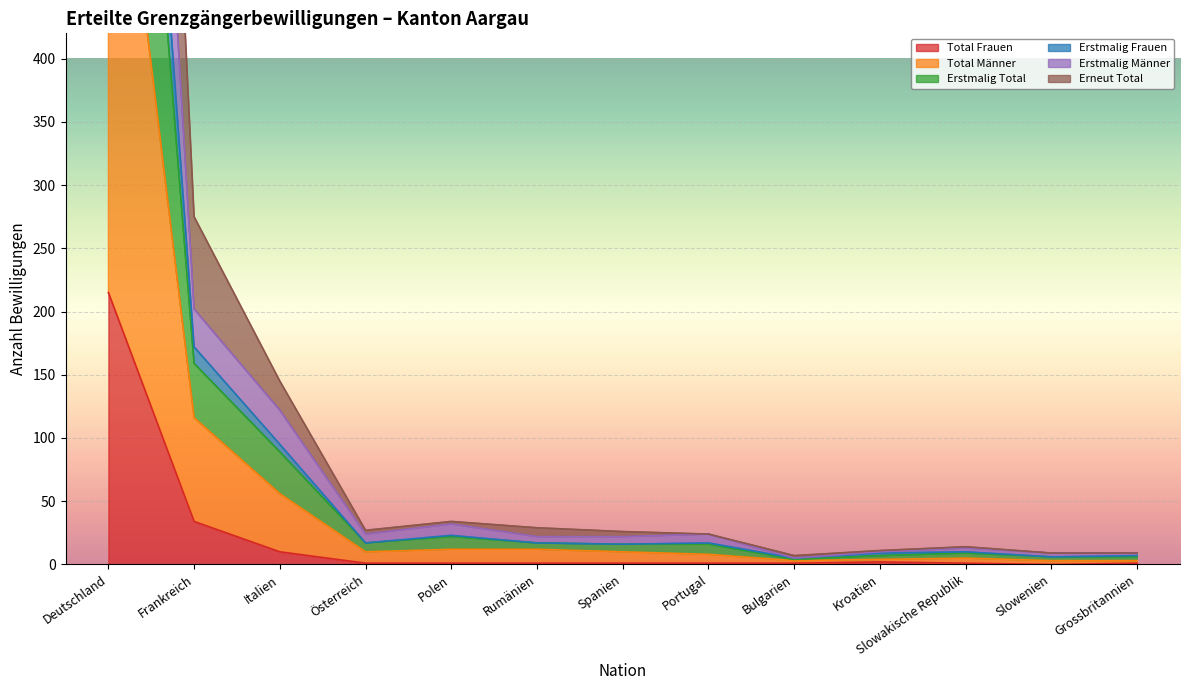

True or false: Erstmalig Total and Erneut Total intersect in this chart.

False